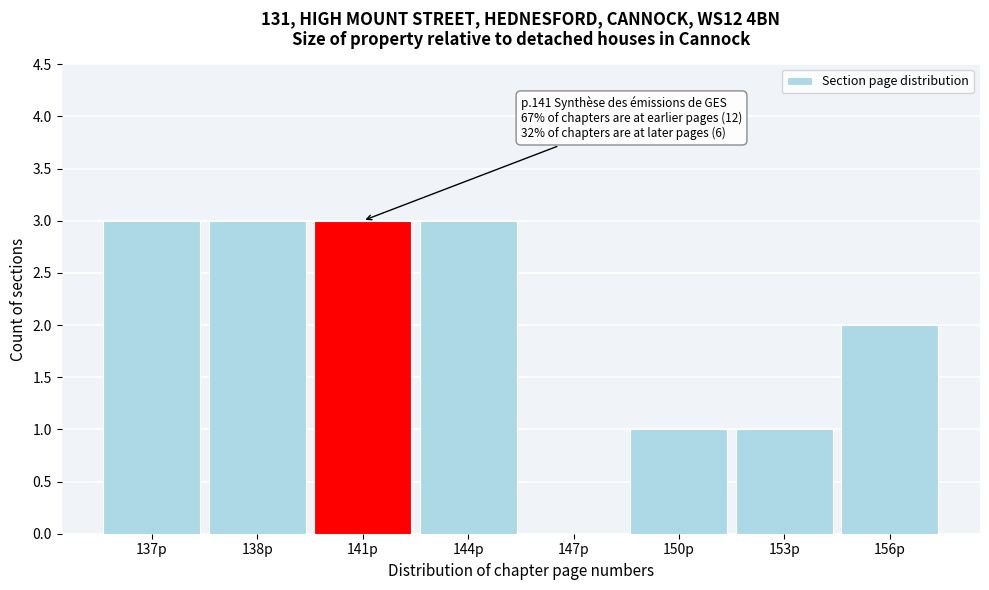

Reading right to left, list all the values displayed in this chart.

156p=2	153p=1	150p=1	147p=0	144p=3	141p=3	138p=3	137p=3